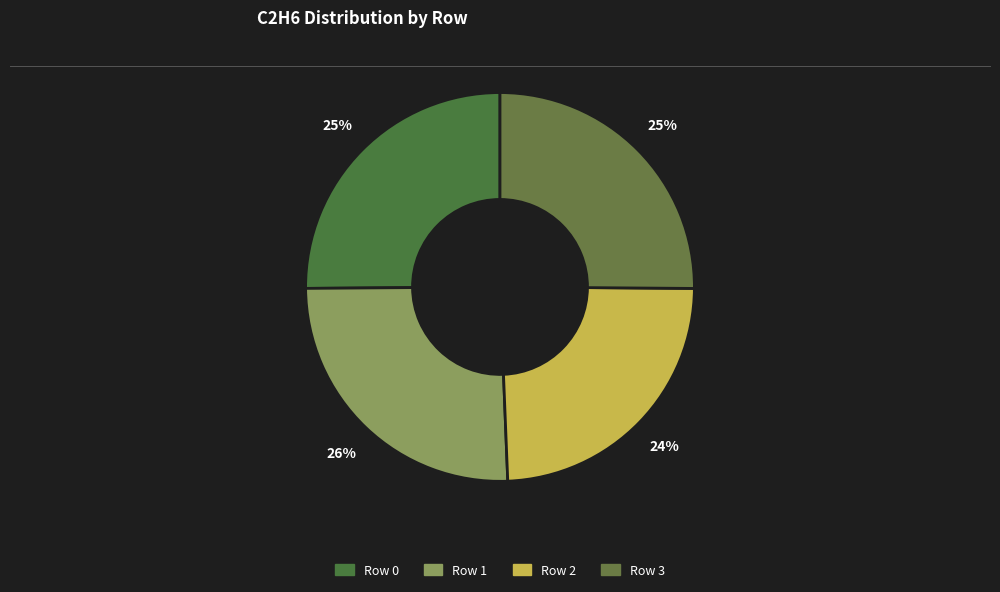

Does Row 1 represent more than half of the total?

No